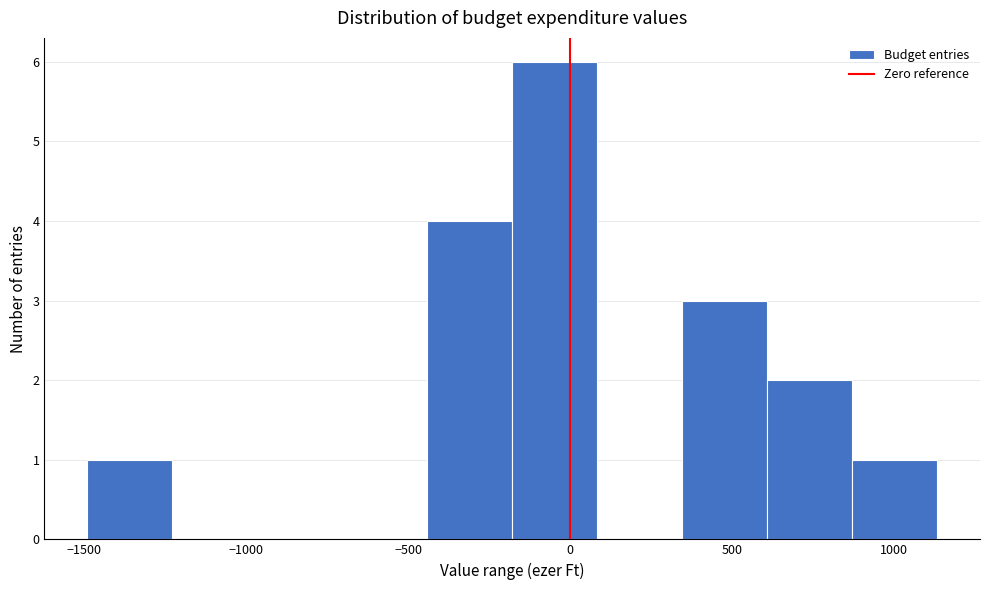

Which range on the x-axis has the tallest bar?

-200 to 100